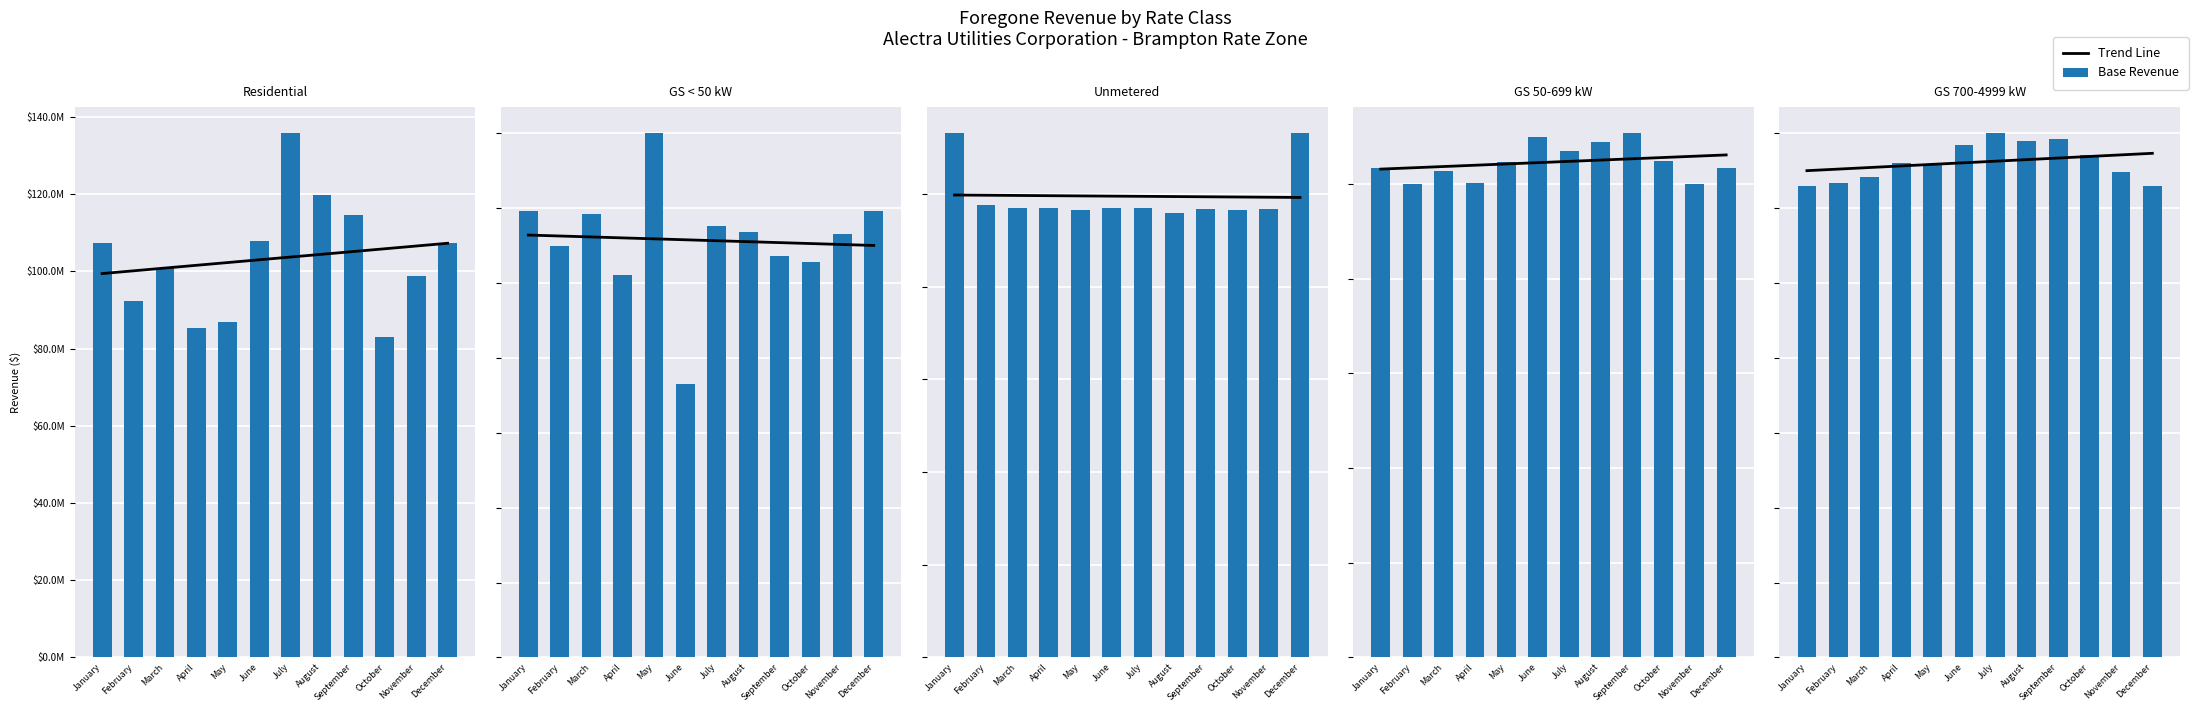

The Trend Line series shows 167260.7 at October. True or false?

True